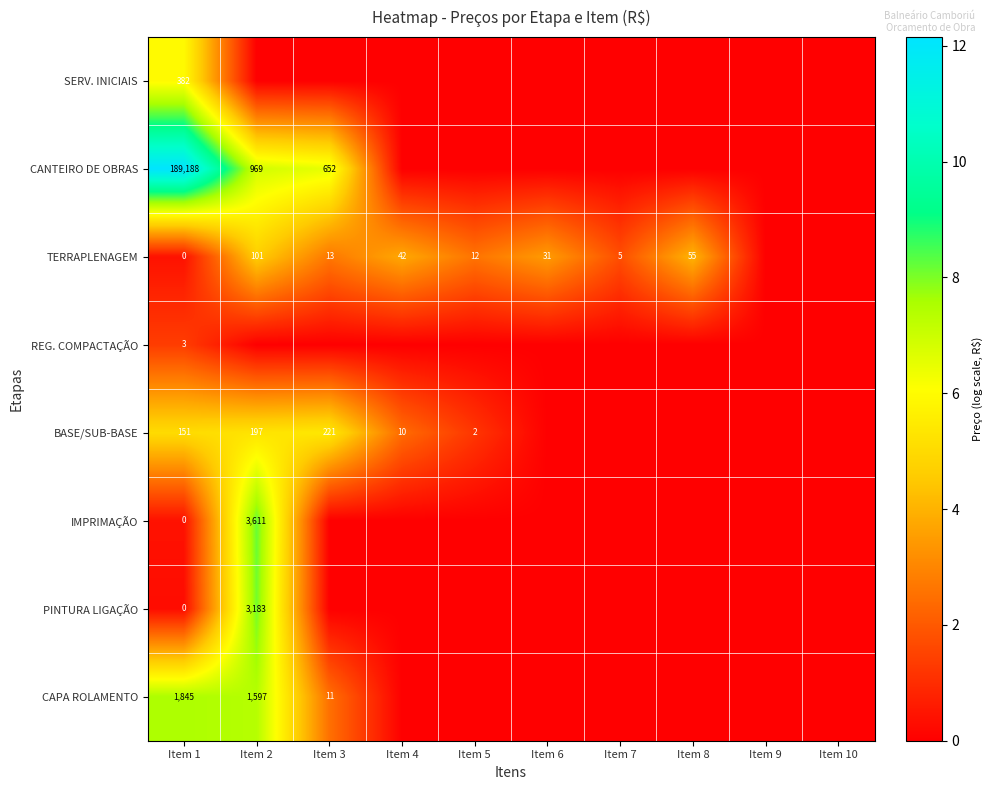

True or false: TERRAPLENAGEM has a value of 5 at Item 7.

True